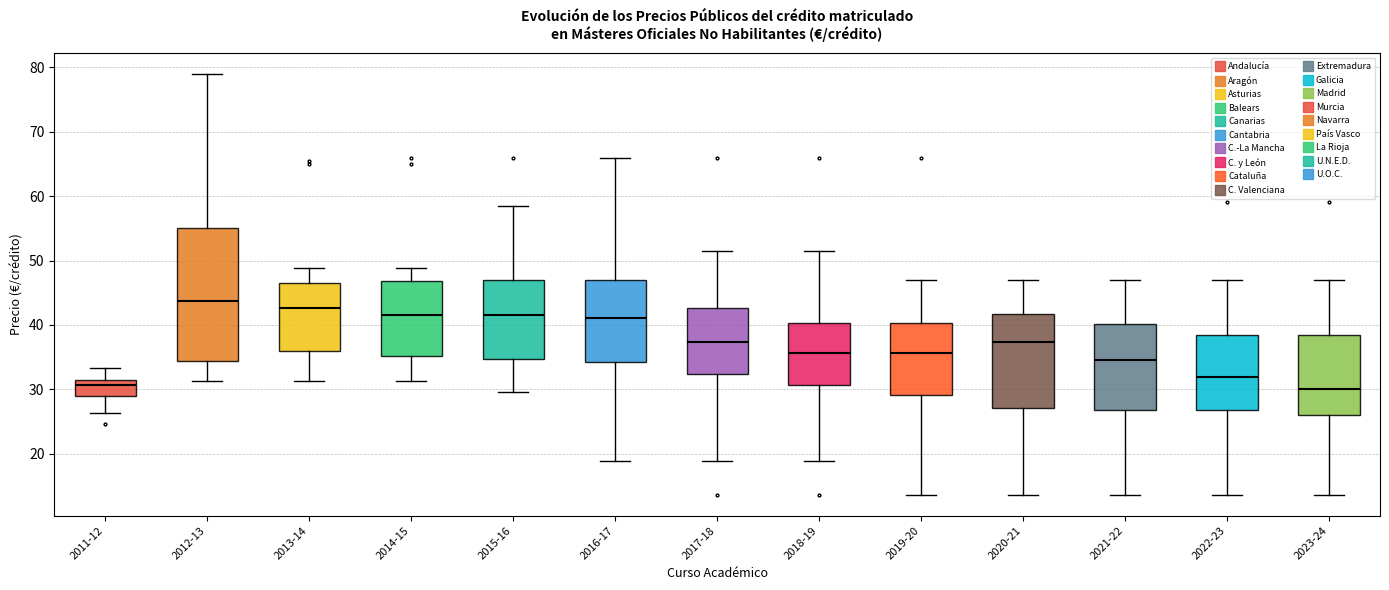

Which box is the tallest, from its lower edge to its upper edge?

2012-13